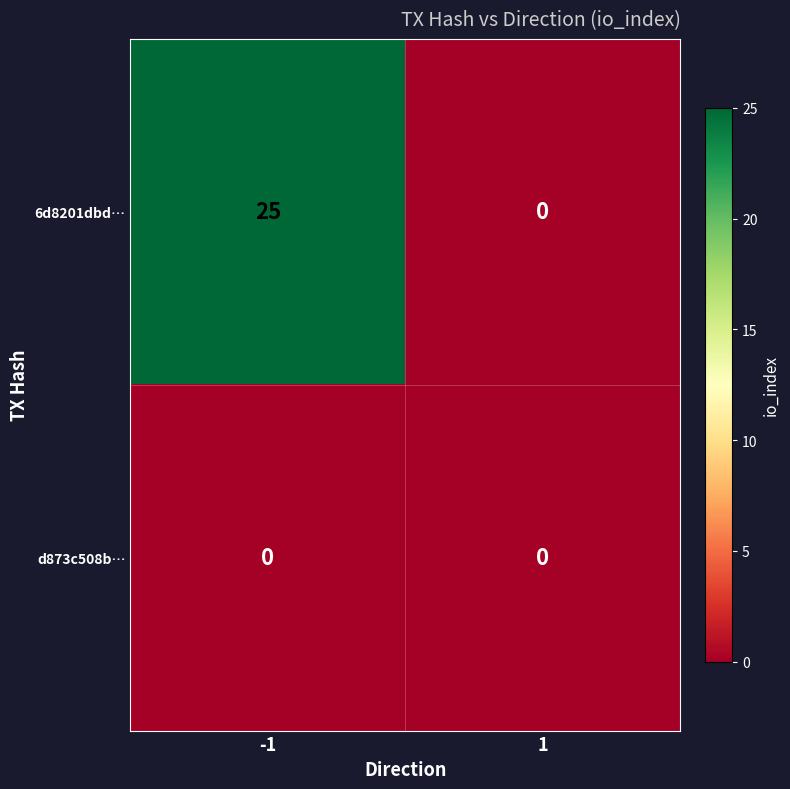

Which series changed the most between -1 and 1?

6d8201dbd…